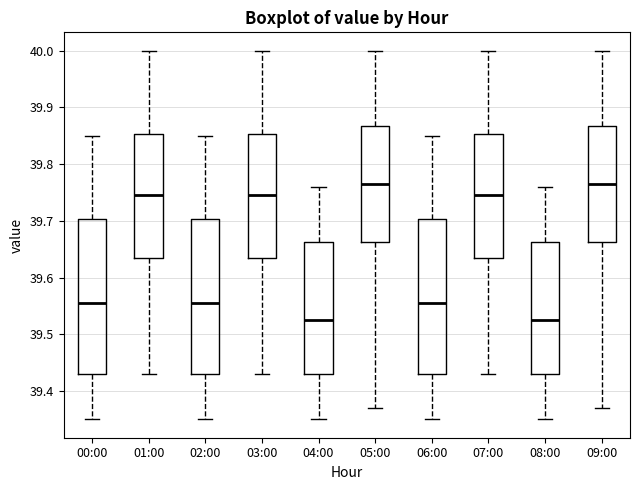

Reading left to right, transcribe this box plot: for each box, give where its median line is, the range the box spans, and where its two whiskers end, as read against the y-axis. The values are not printed on the chart, so give them approximately, as read against the axis.

00:00: median 39.56, box 39.43 to 39.70, whiskers 39.35 to 39.85
01:00: median 39.75, box 39.64 to 39.85, whiskers 39.43 to 40.00
02:00: median 39.56, box 39.43 to 39.70, whiskers 39.35 to 39.85
03:00: median 39.75, box 39.64 to 39.85, whiskers 39.43 to 40.00
04:00: median 39.53, box 39.43 to 39.66, whiskers 39.35 to 39.76
05:00: median 39.77, box 39.66 to 39.87, whiskers 39.37 to 40.00
06:00: median 39.56, box 39.43 to 39.70, whiskers 39.35 to 39.85
07:00: median 39.75, box 39.64 to 39.85, whiskers 39.43 to 40.00
08:00: median 39.53, box 39.43 to 39.66, whiskers 39.35 to 39.76
09:00: median 39.77, box 39.66 to 39.87, whiskers 39.37 to 40.00